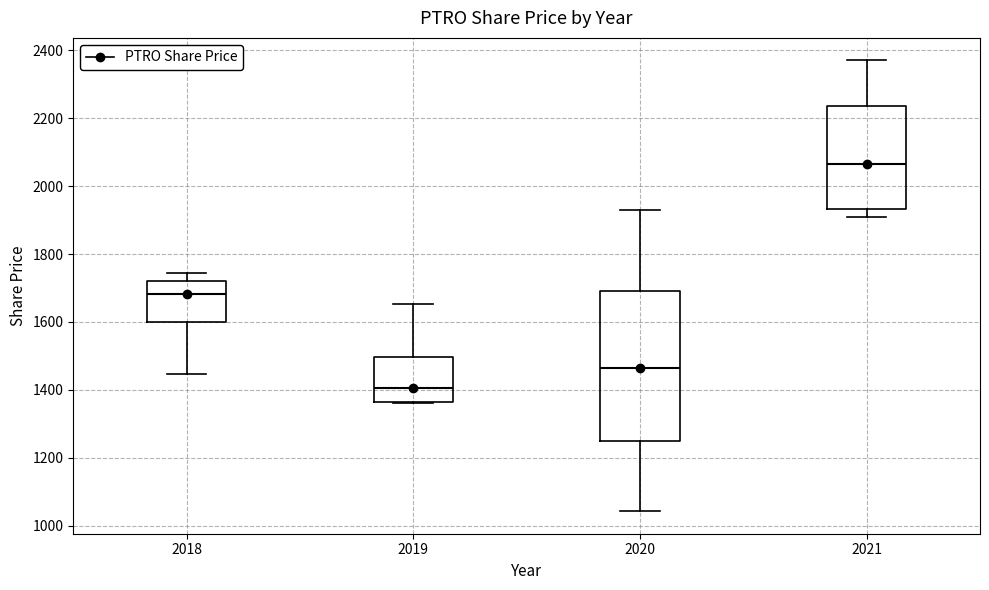

Comparing the boxes themselves (not the whiskers), which one is the tallest?

2020